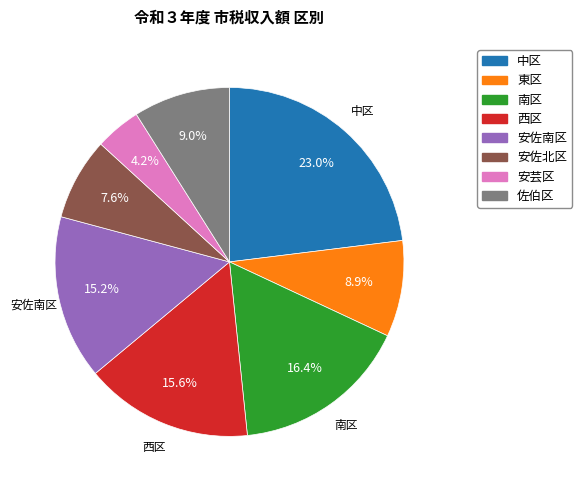

The 東区 slice represents 9% of the pie. True or false?

True